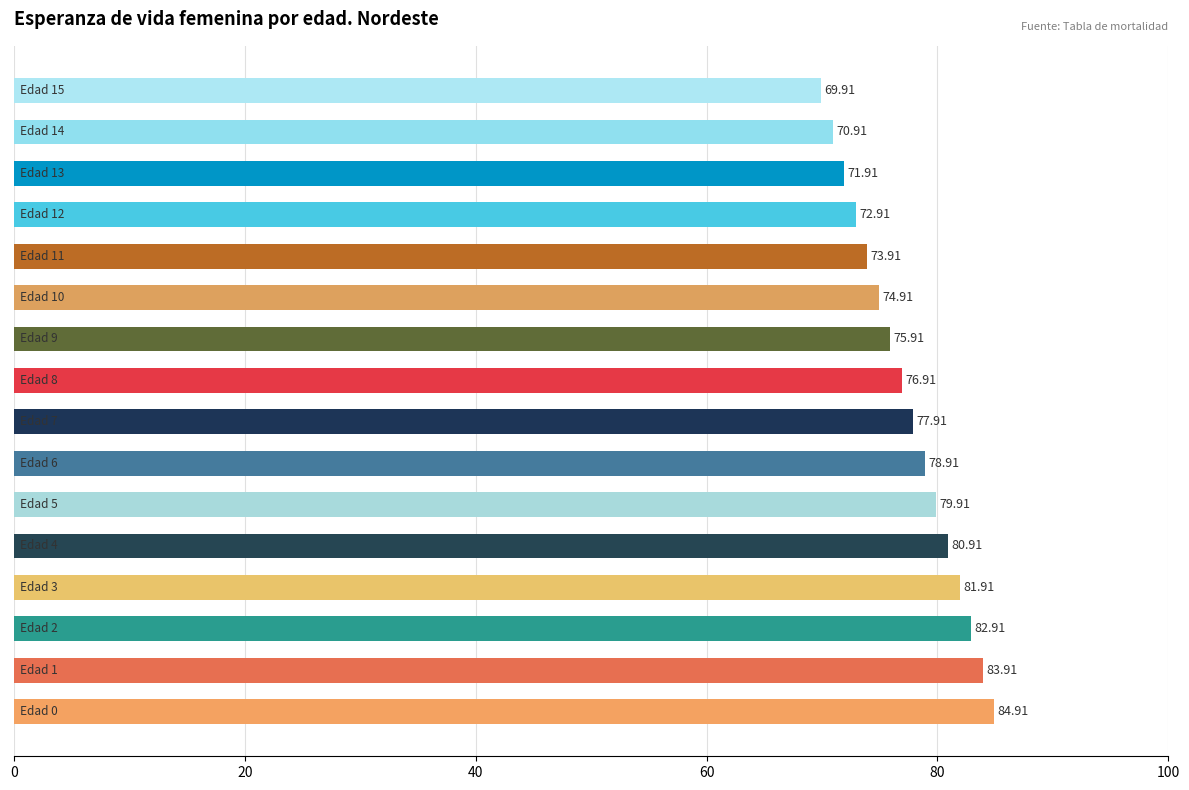

What is the average value?

77.4